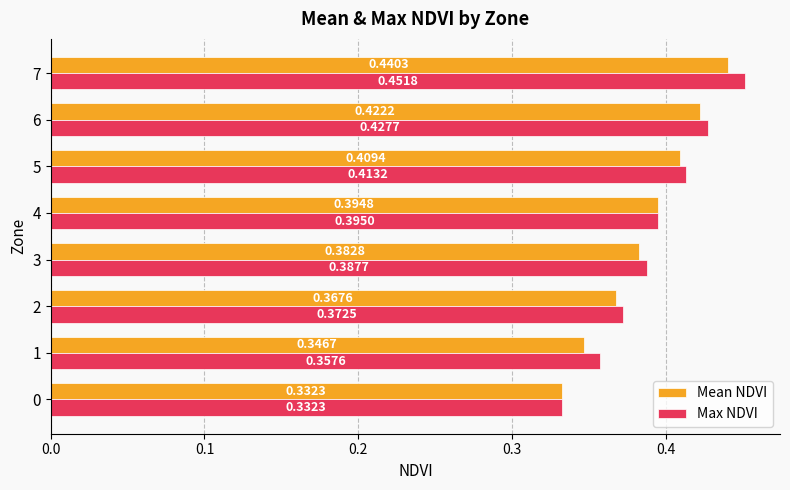

Which series has the widest spread of values?

Max NDVI